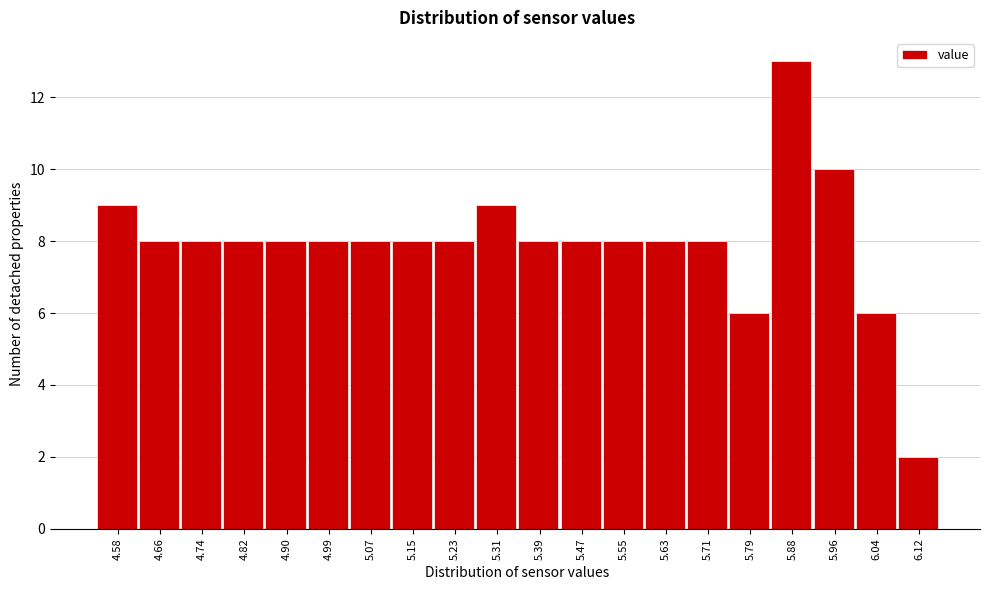

Reading right to left, extract all data points from this chart.

6.12=2	6.04=6	5.96=10	5.88=13	5.79=6	5.71=8	5.63=8	5.55=8	5.47=8	5.39=8	5.31=9	5.23=8	5.15=8	5.07=8	4.99=8	4.90=8	4.82=8	4.74=8	4.66=8	4.58=9